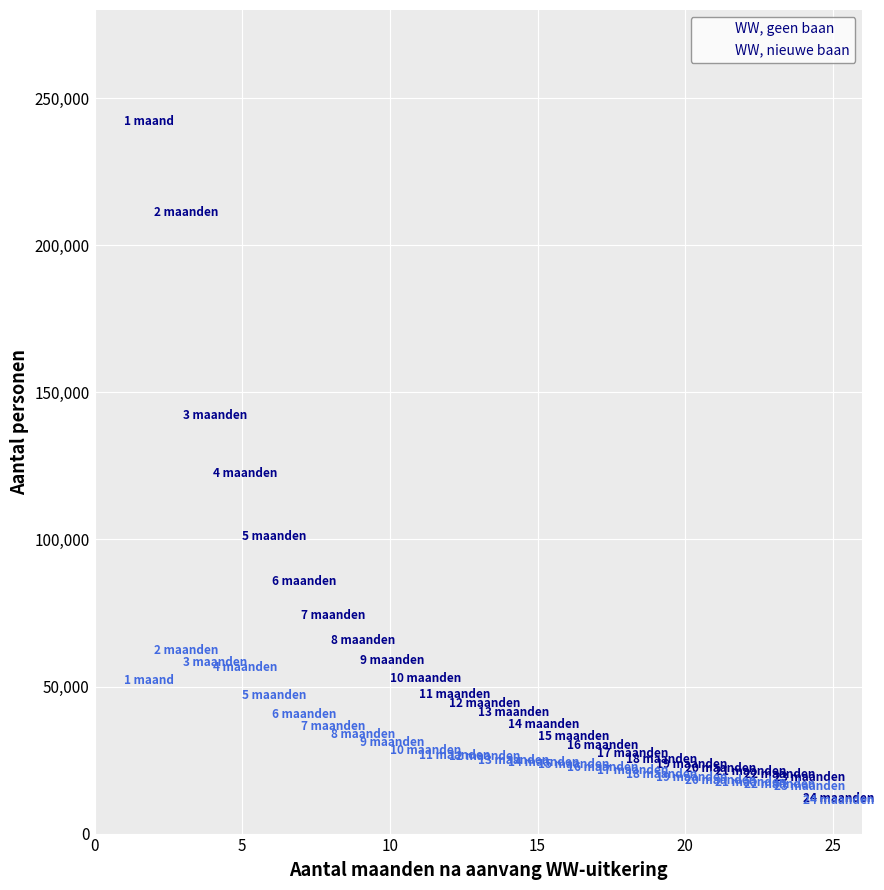

Which series reaches the maximum Y coordinate?

WW, geen baan